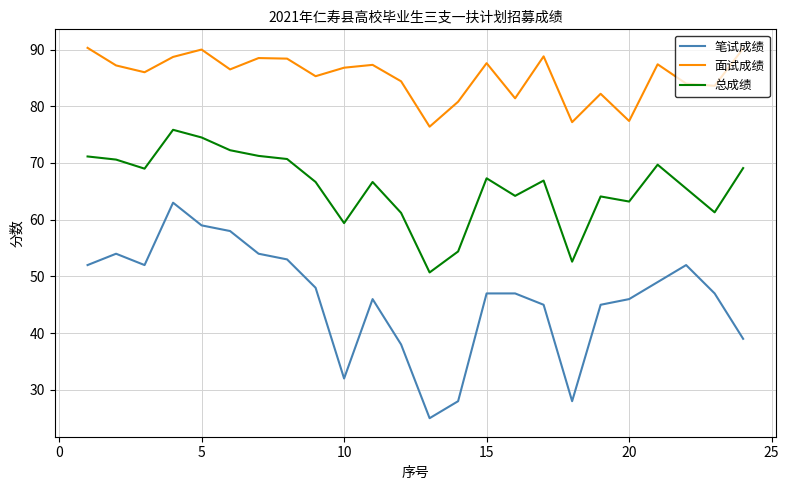

What is the difference between the maximum and minimum values in the 笔试成绩 series?

38.0